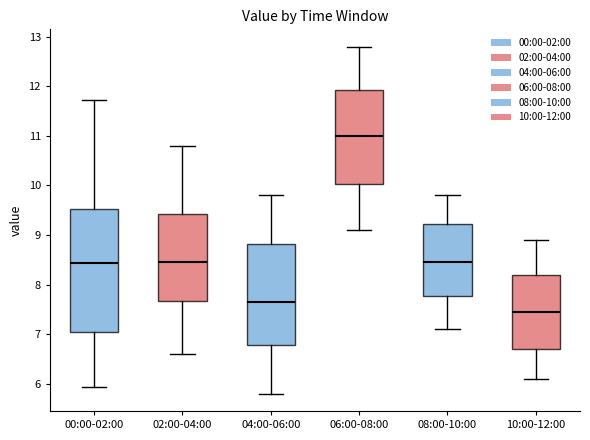

Which box's median line is the lowest?

10:00-12:00